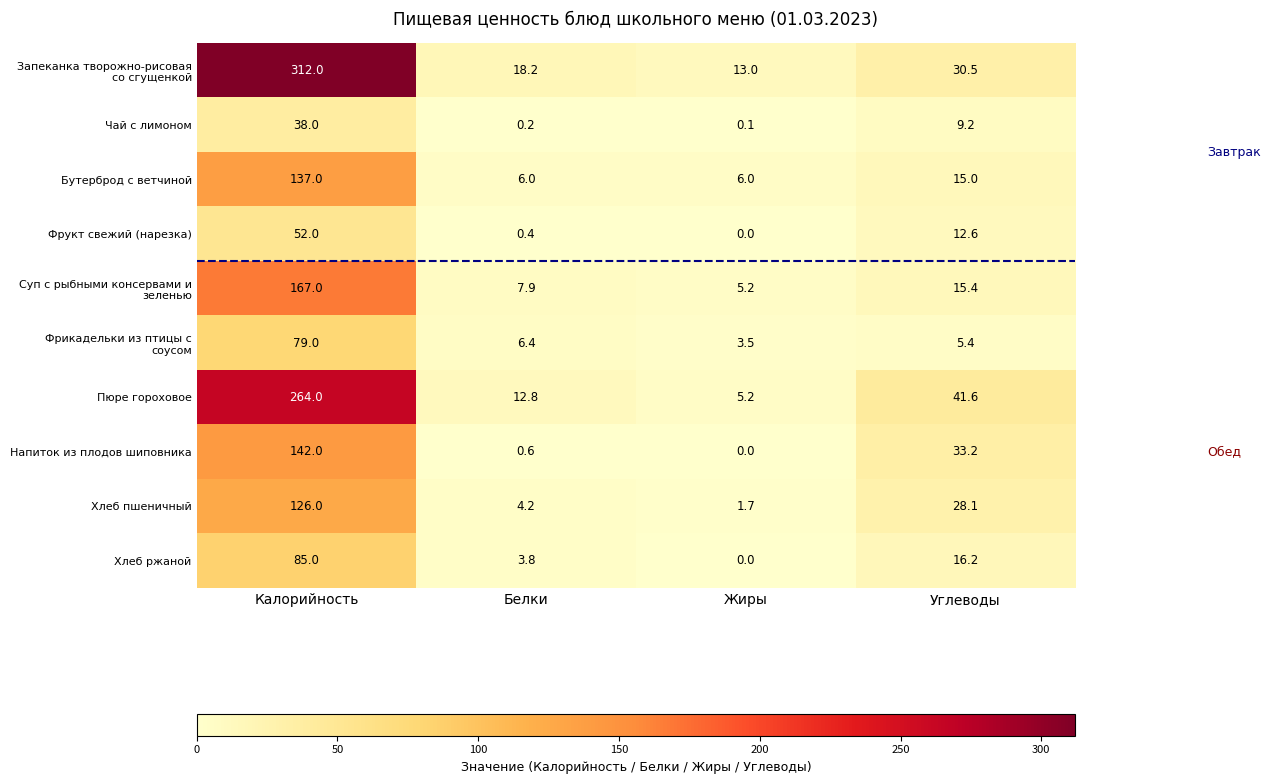

How many data points does each series have?

4